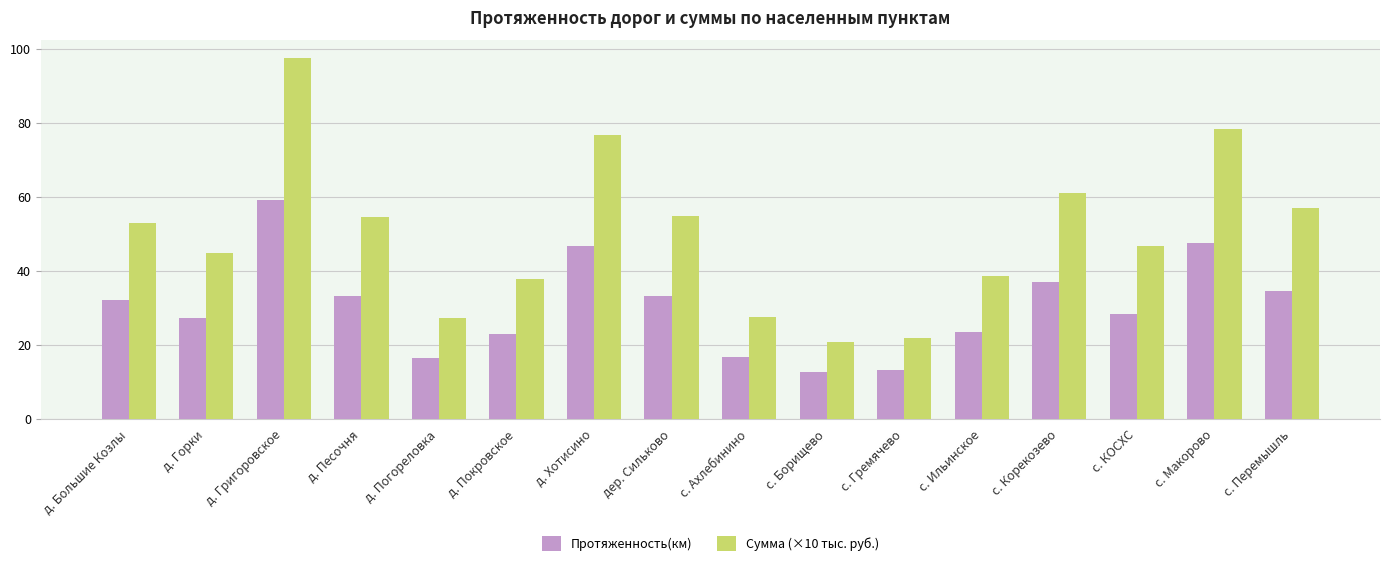

What is the difference between the maximum and second lowest values in the Протяженность(км) series?

45.9